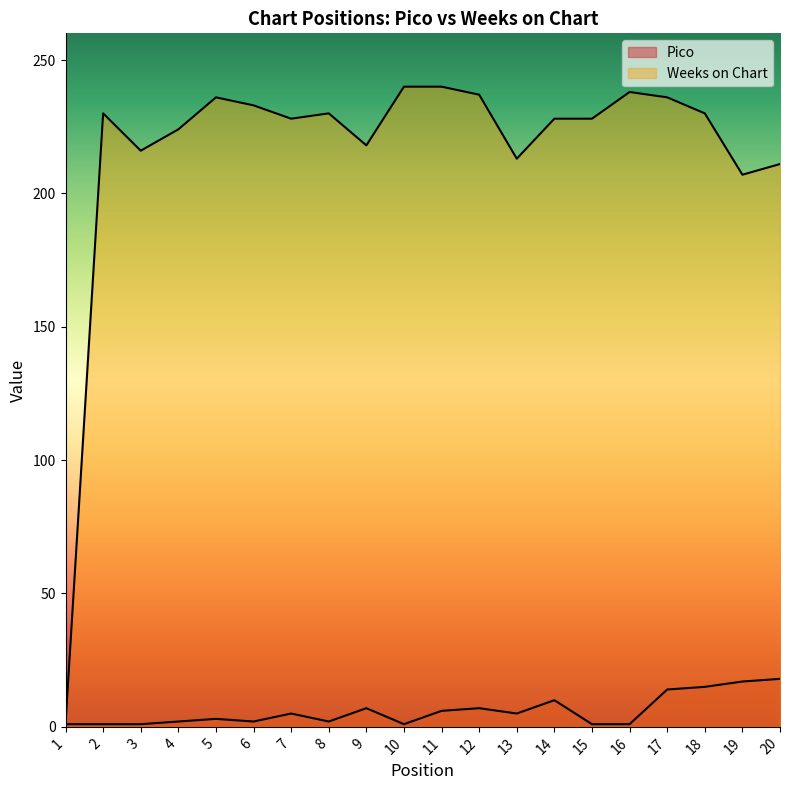

Which has a higher value, 15 or 12?

12